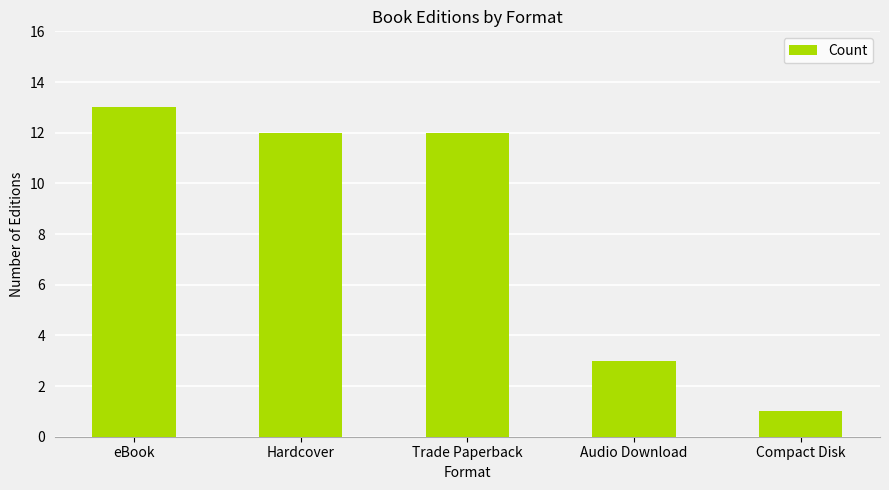

What is the label of the 4th bar from the left?

Audio Download